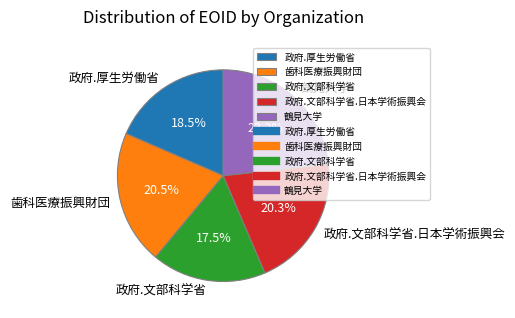

Between 政府.文部科学省.日本学術振興会 and 鶴見大学, which is larger?

鶴見大学